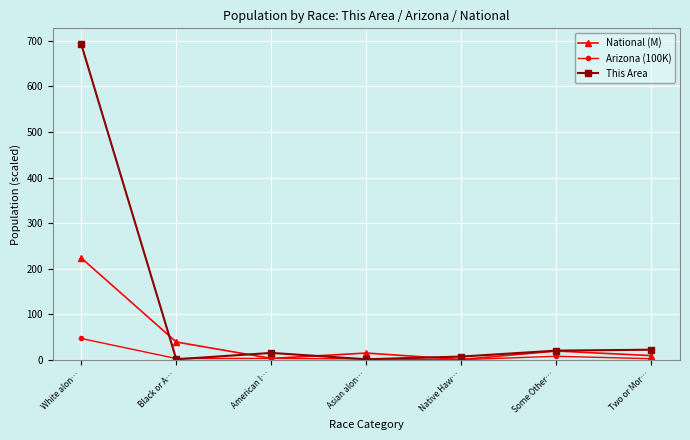

What is the difference between the maximum and second lowest values in the This Area series?

692.0